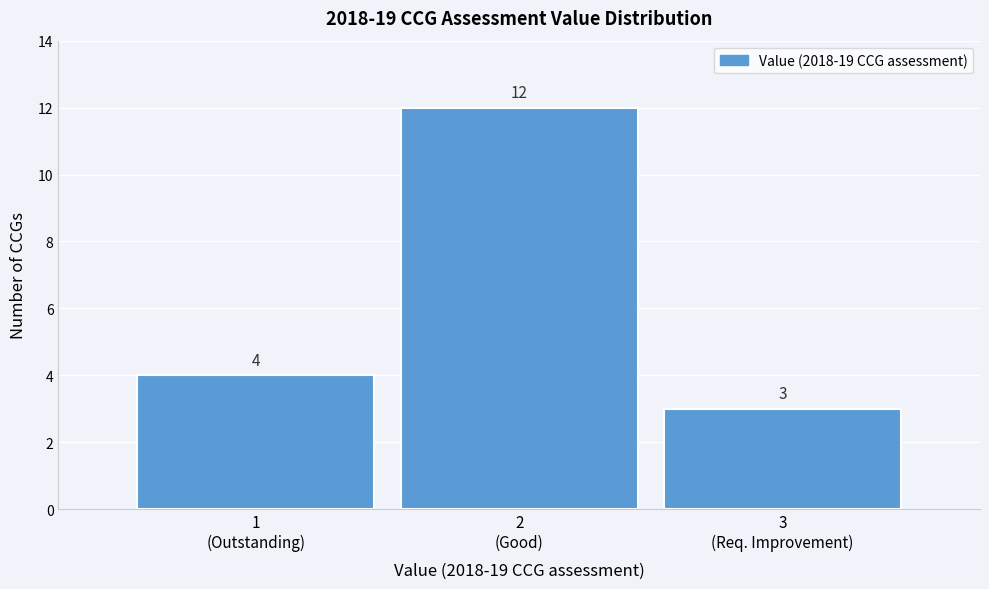

Reading left to right, what are all the values shown in this chart?

4	12	3